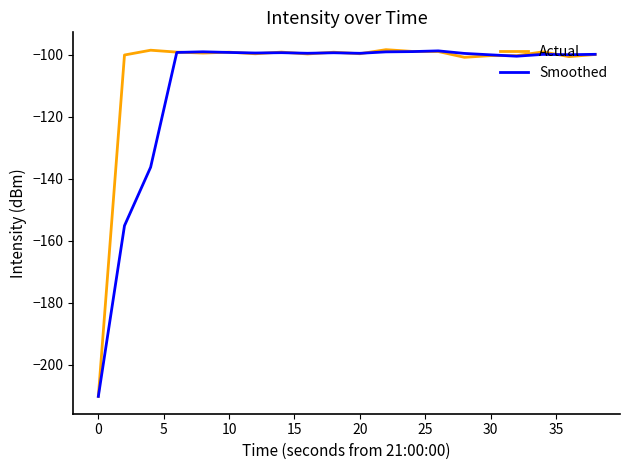

What are all the series names shown in the legend?

Actual, Smoothed